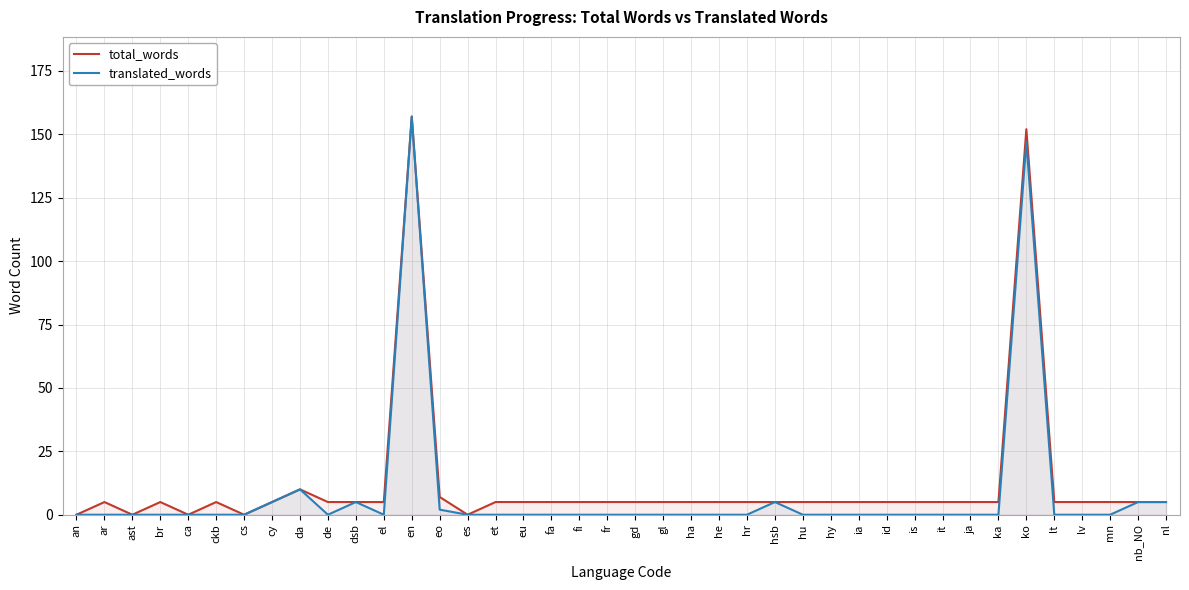

True or false: total_words and translated_words intersect in this chart.

False